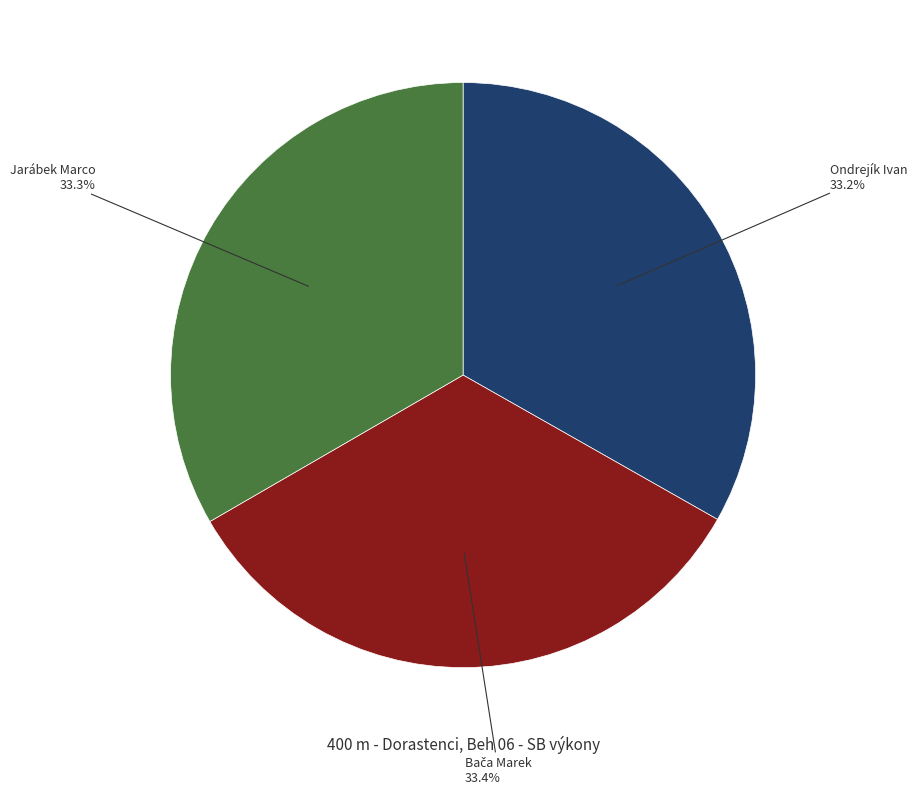

True or false: Jarábek Marco accounts for 40% of the total.

False